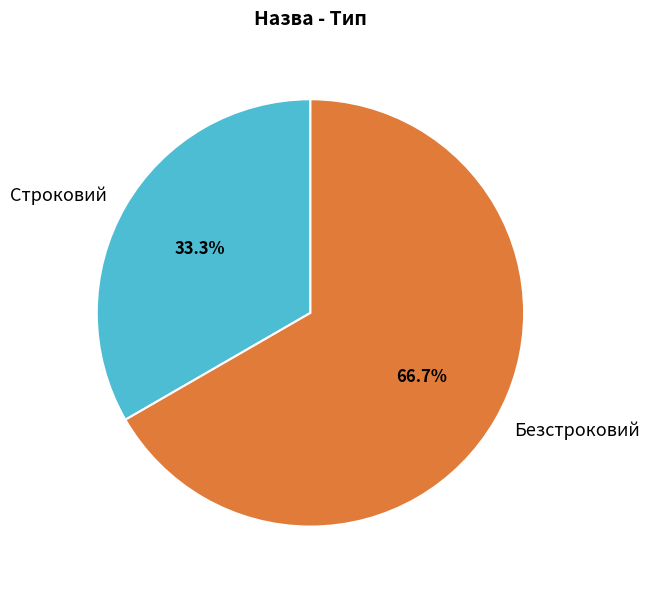

Is the sum of Безстроковий and Строковий greater than half?

Yes